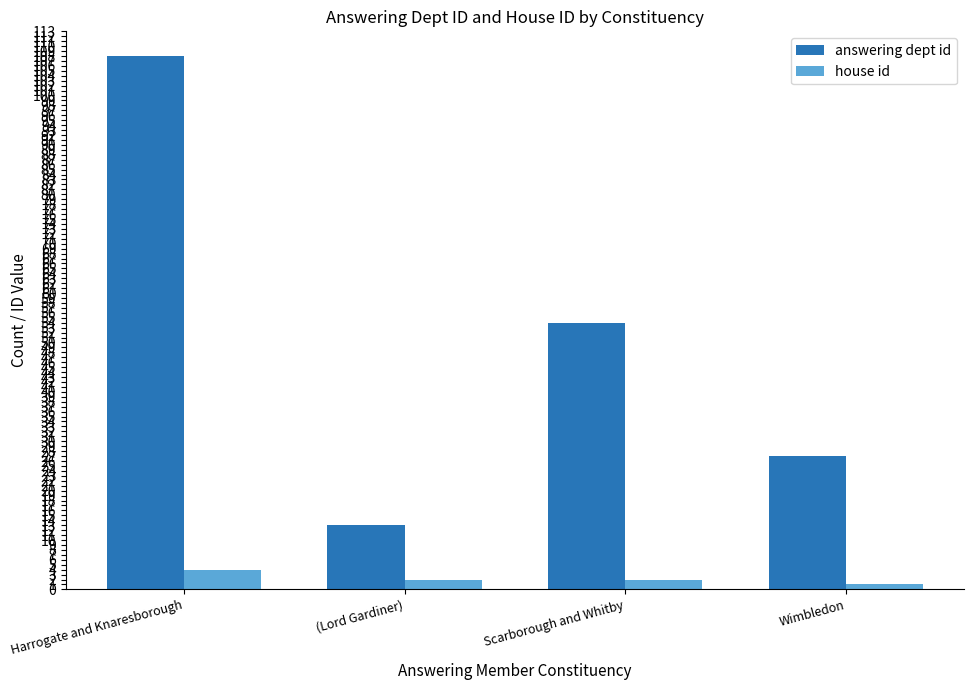

Reading right to left, extract all data points from this chart.

answering dept id: Wimbledon=27	Scarborough and Whitby=54	(Lord Gardiner)=13	Harrogate and Knaresborough=108
house id: Wimbledon=1	Scarborough and Whitby=2	(Lord Gardiner)=2	Harrogate and Knaresborough=4